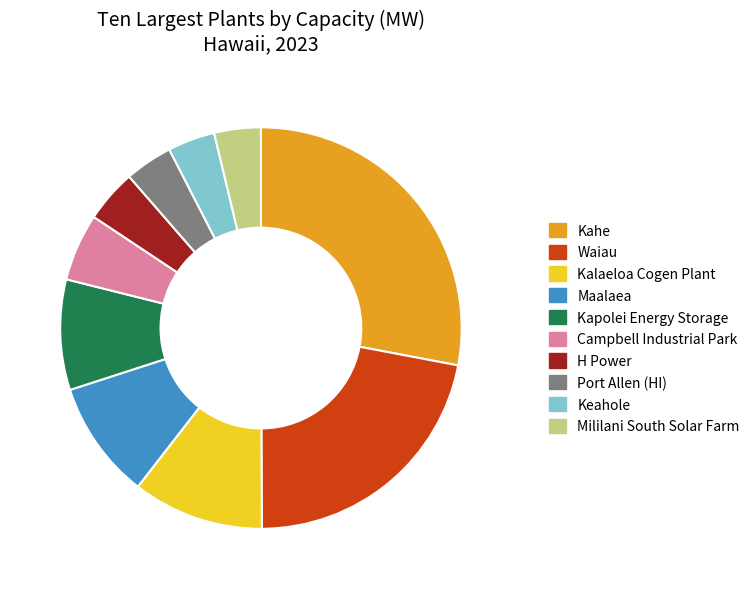

Approximately how many times larger is the value at Kalaeloa Cogen Plant compared to Kahe?

0.4